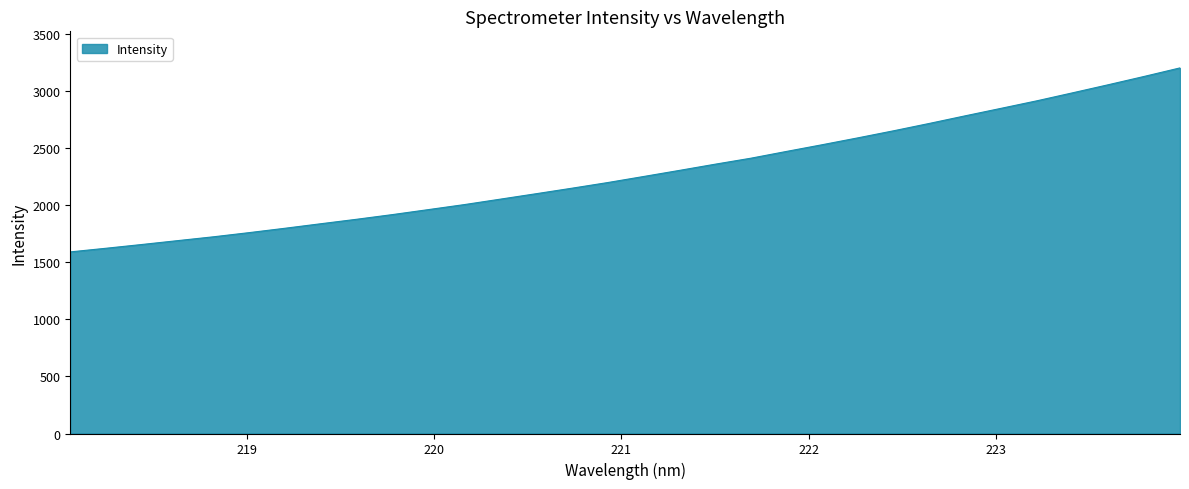

What is the difference between the maximum and minimum values?

1612.1